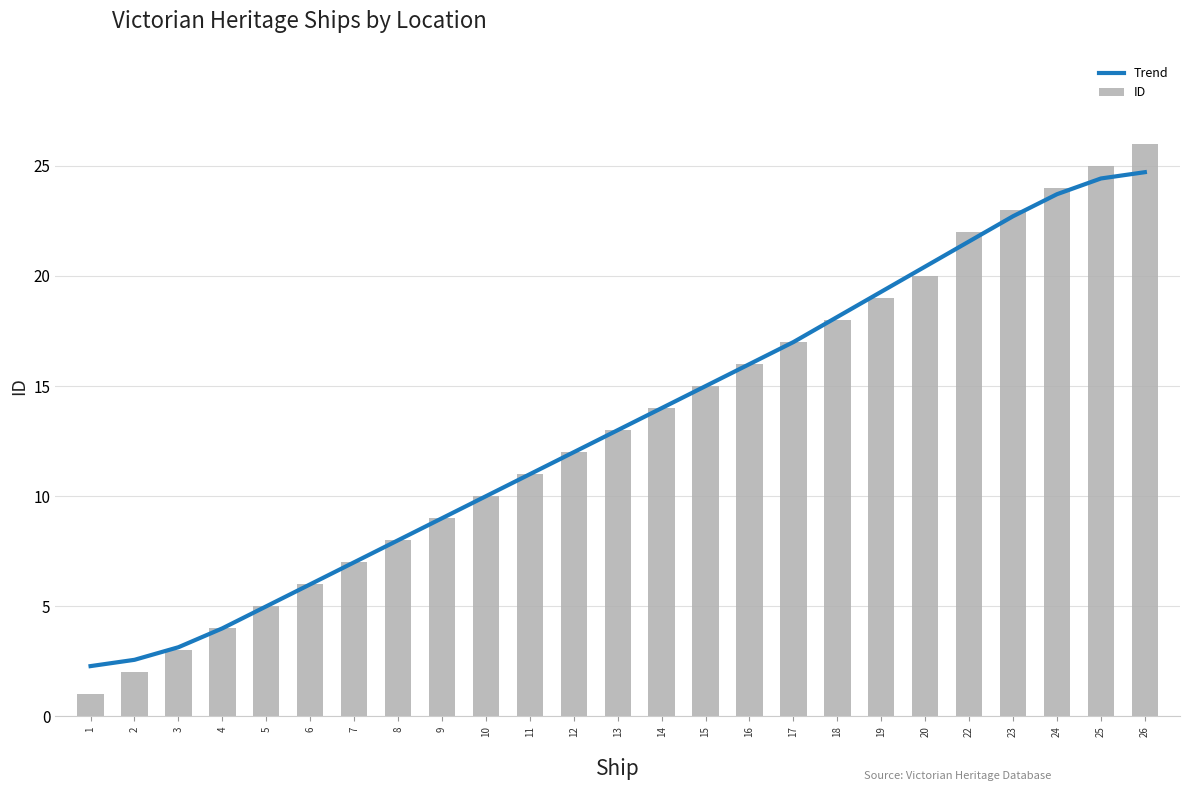

What is the difference between the maximum and minimum values in the Trend series?

22.4